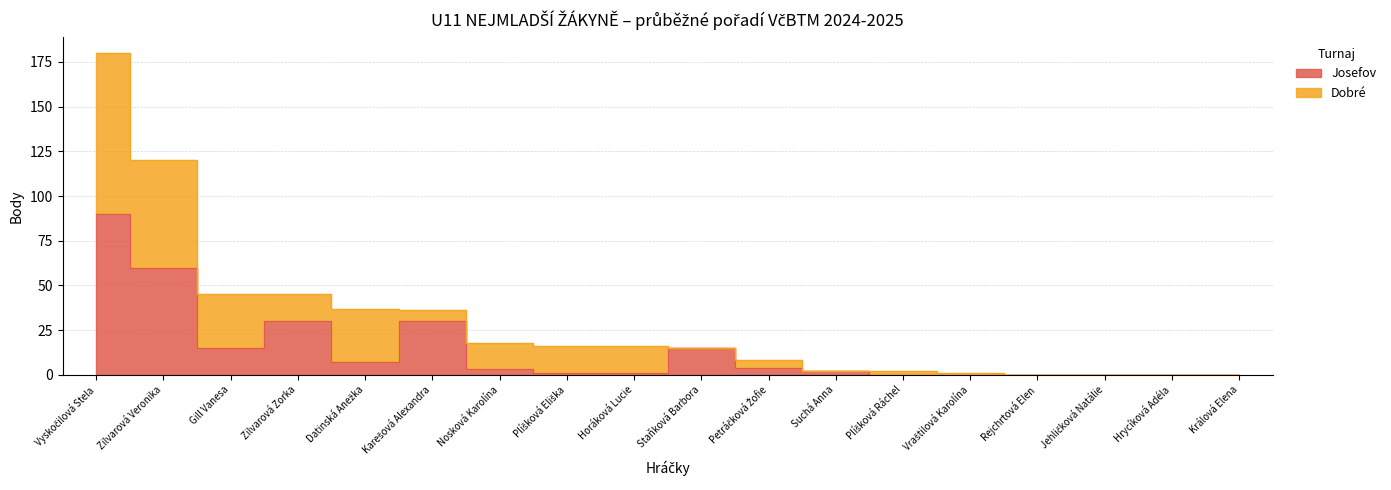

How many points are lower than both their immediate neighbors (excluding endpoints)?

2